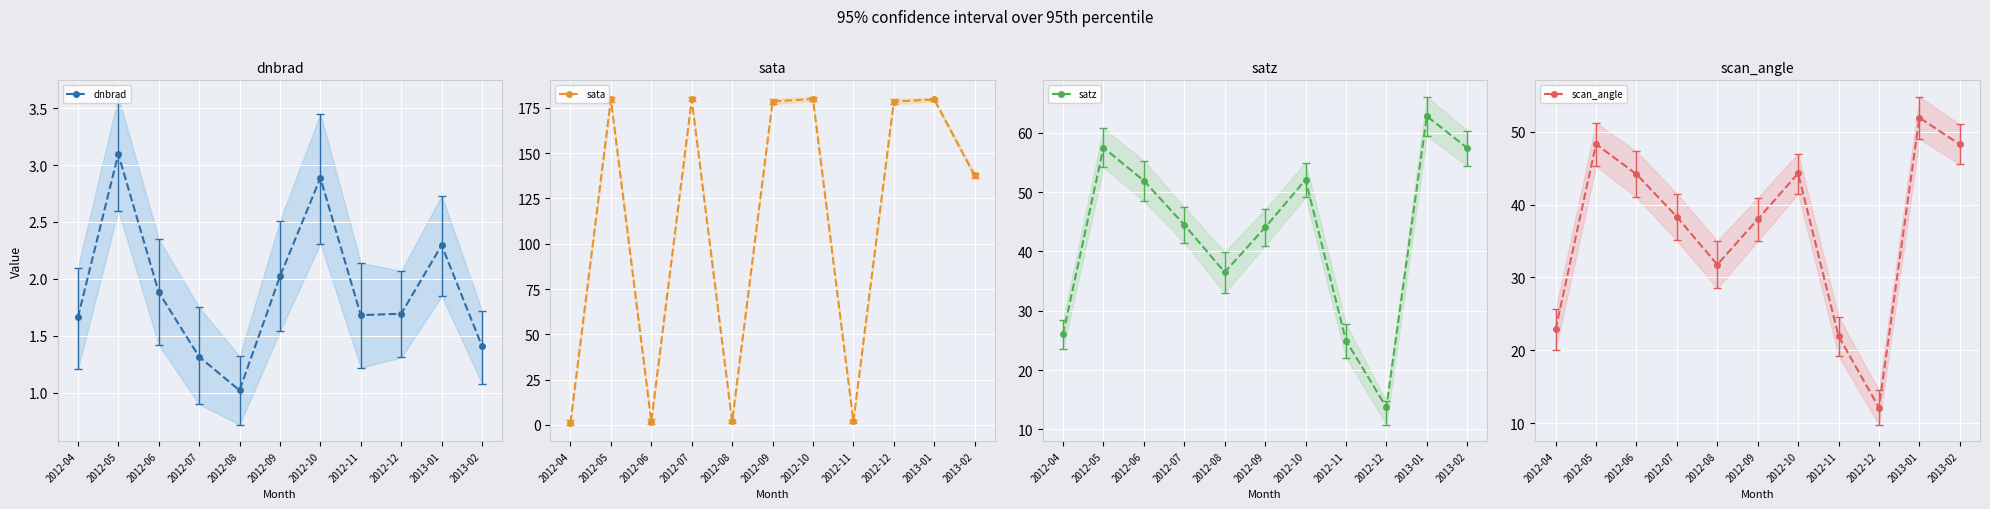

The value of satz at 2012-10 is 52.1. True or false?

True